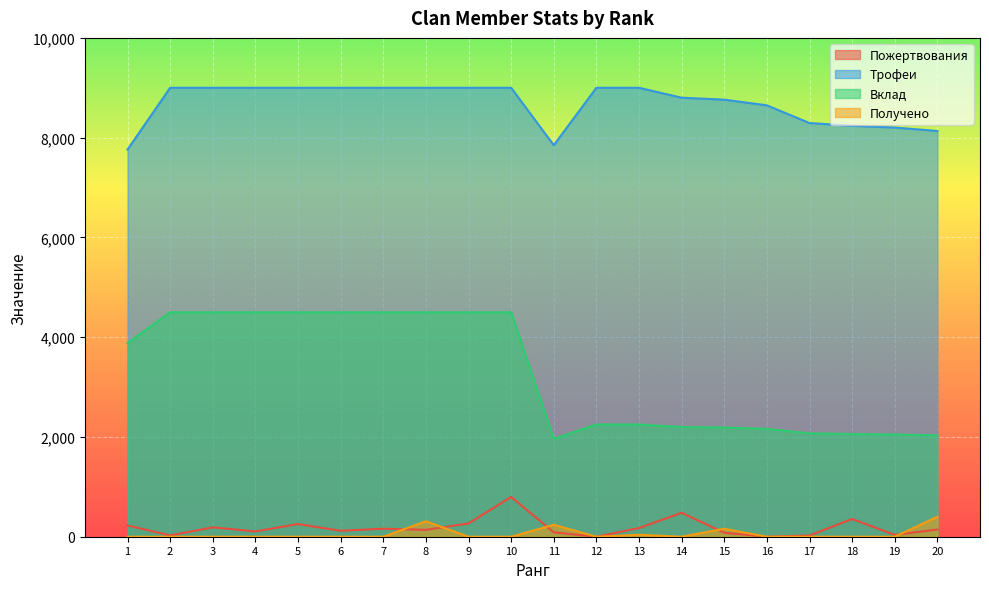

What is the sum of all Трофеи values?

173689